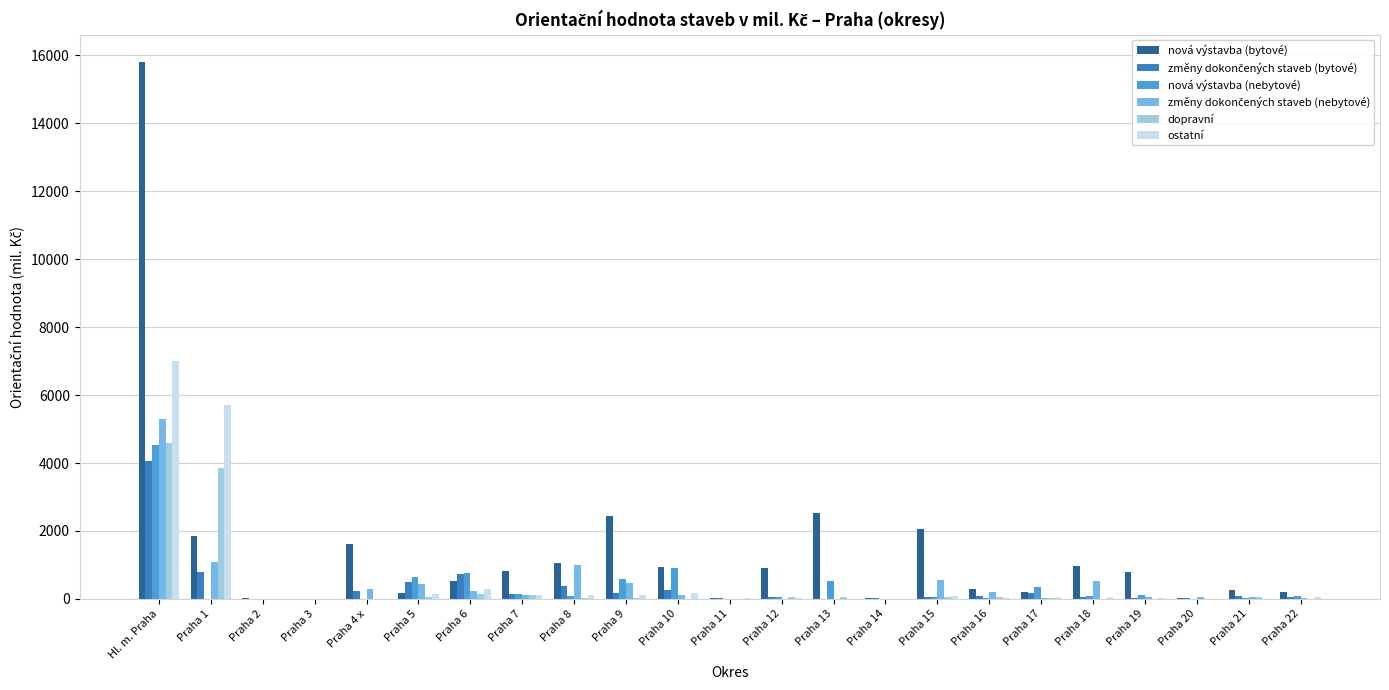

What is the sum of all nová výstavba (nebytové) values?

9034